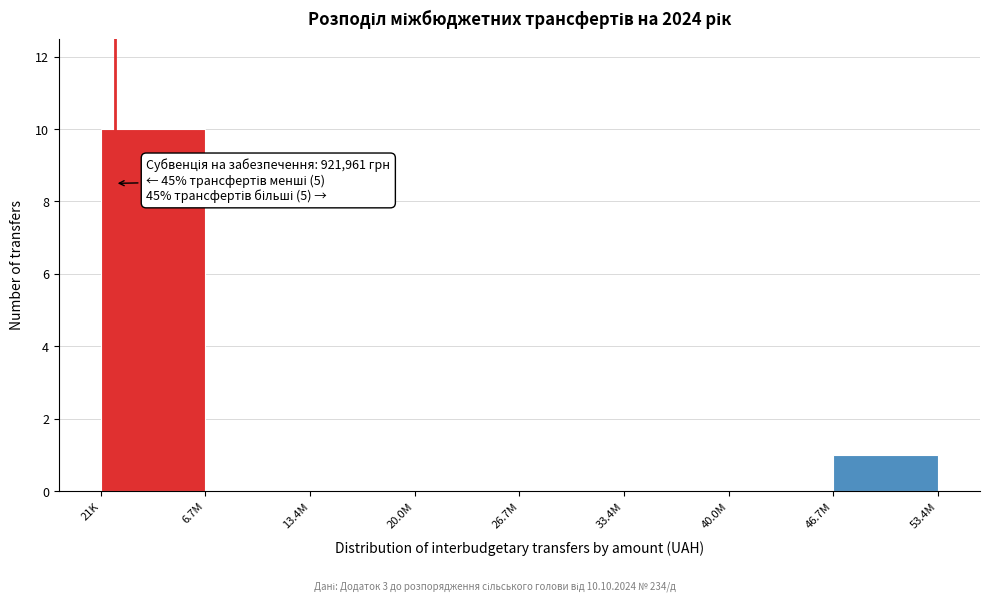

Reading left to right, transcribe all the data shown in this chart.

21K=10	6.7M=0	13.4M=0	20.0M=0	26.7M=0	33.4M=0	40.0M=0	46.7M=1